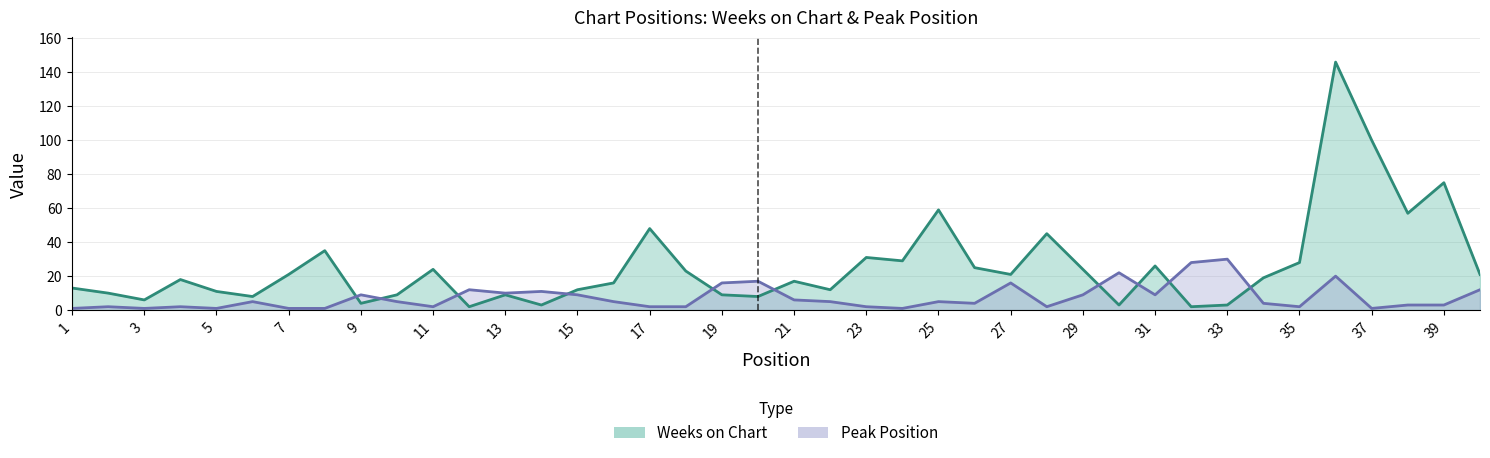

Is it true that Peak Position equals 1 at 7?

True